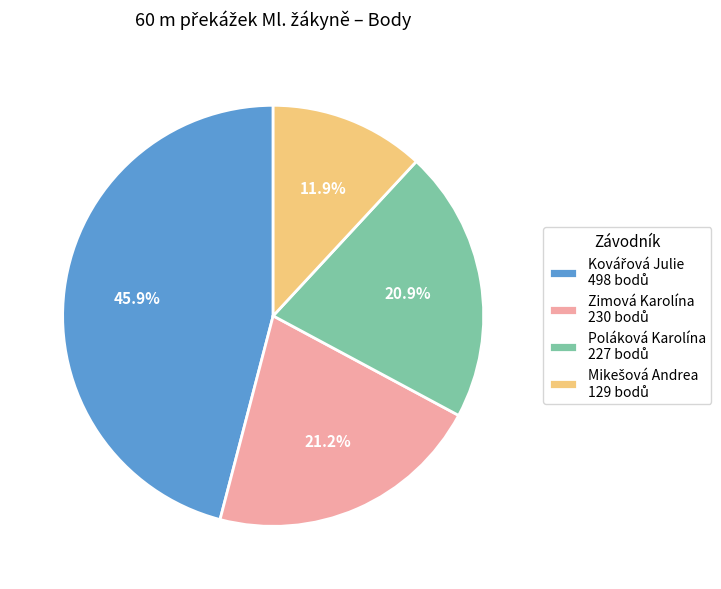

Is there any slice that represents more than half of the pie?

No